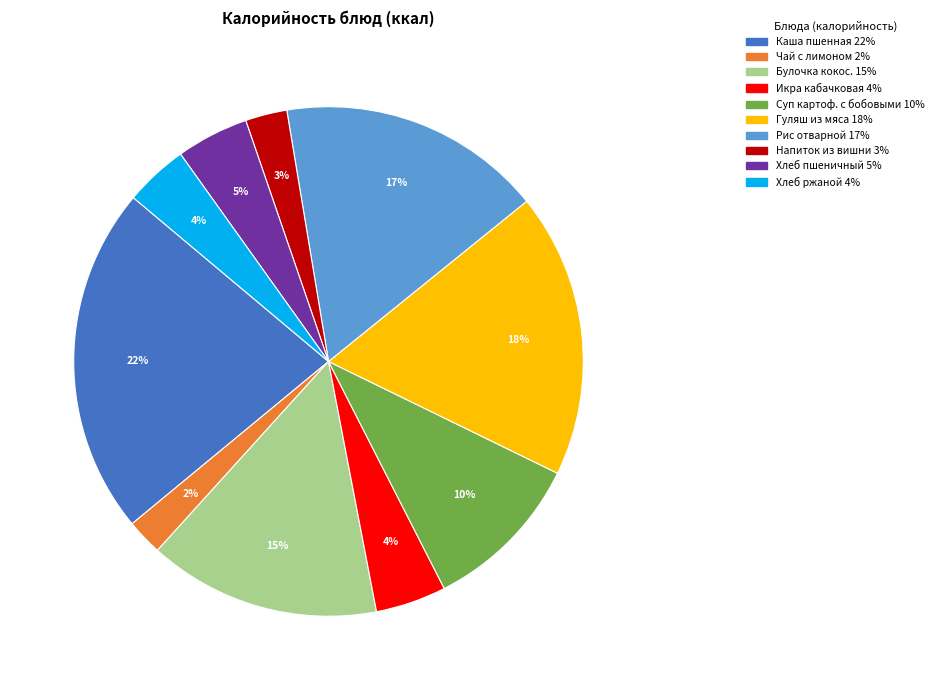

To the nearest percent, what is the difference between the largest and smallest slice percentages?

20%